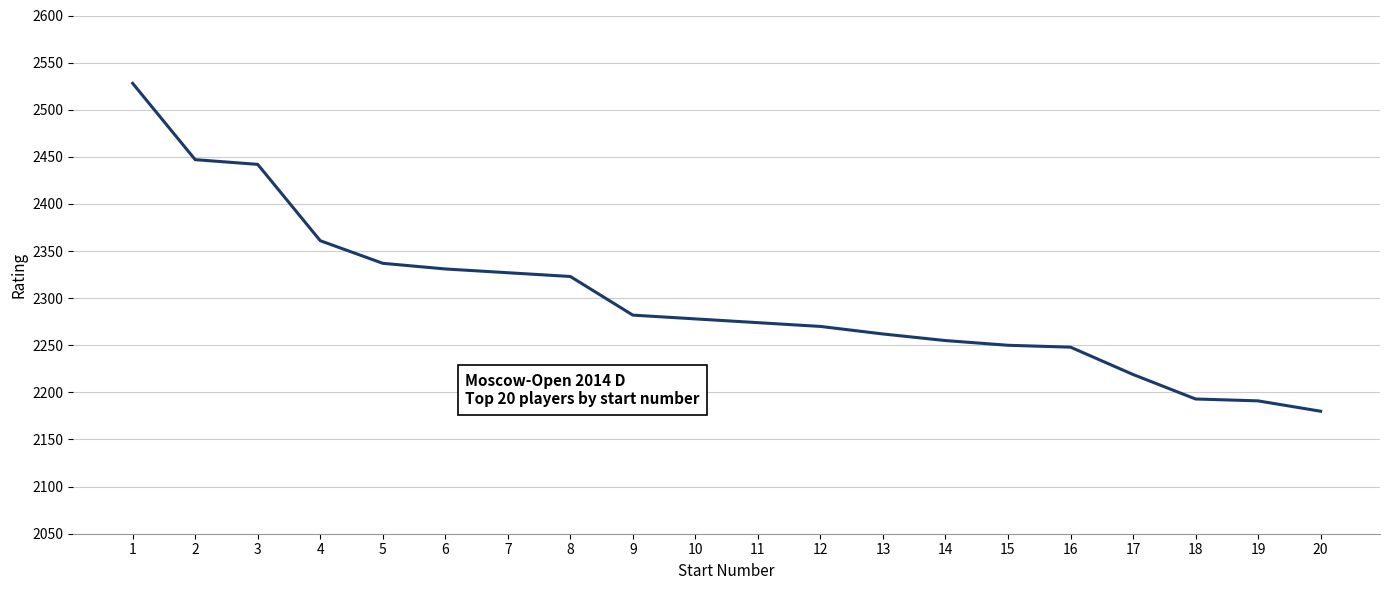

What value does the data have at 17?

2219